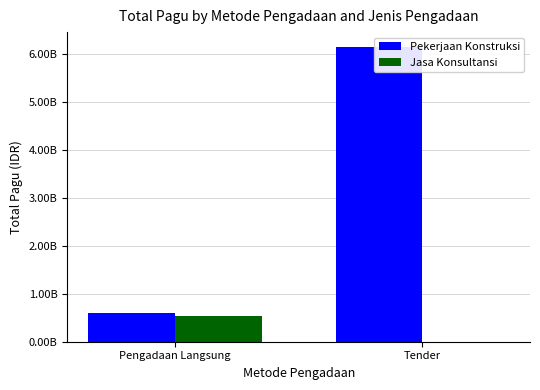

What is the label of the 2nd bar from the right?

Pengadaan Langsung